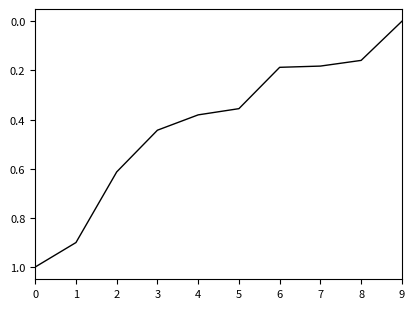

The value at 3 is 0.6. True or false?

False